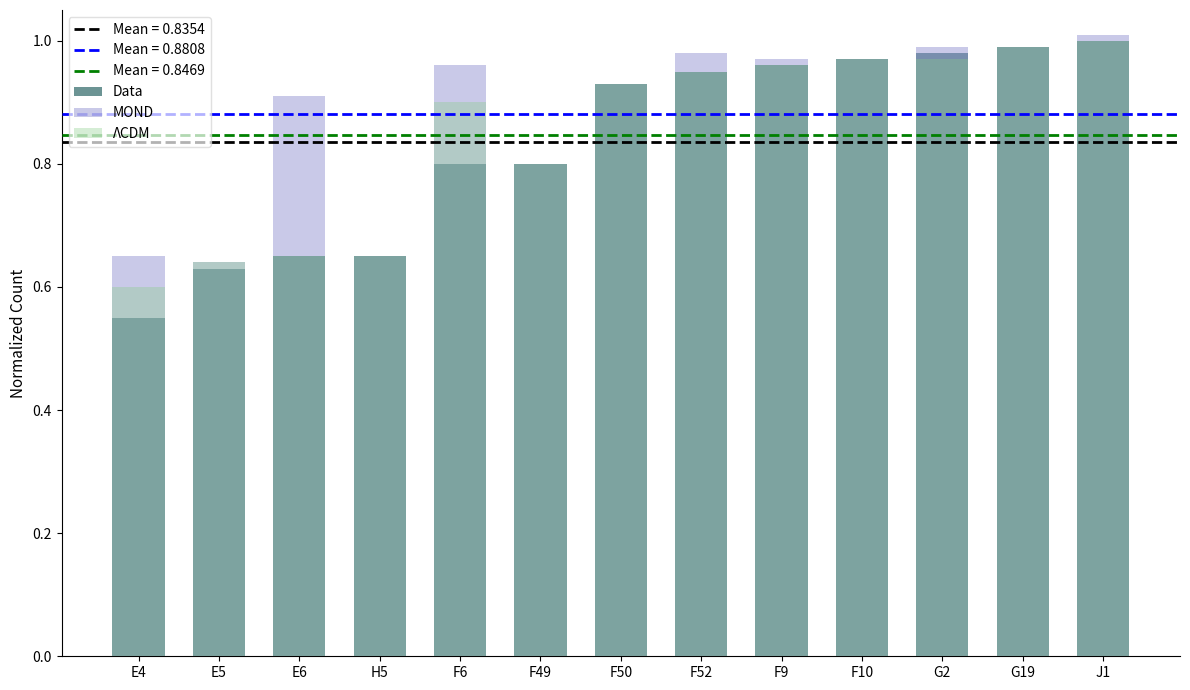

Which series has the largest total across all categories?

MOND